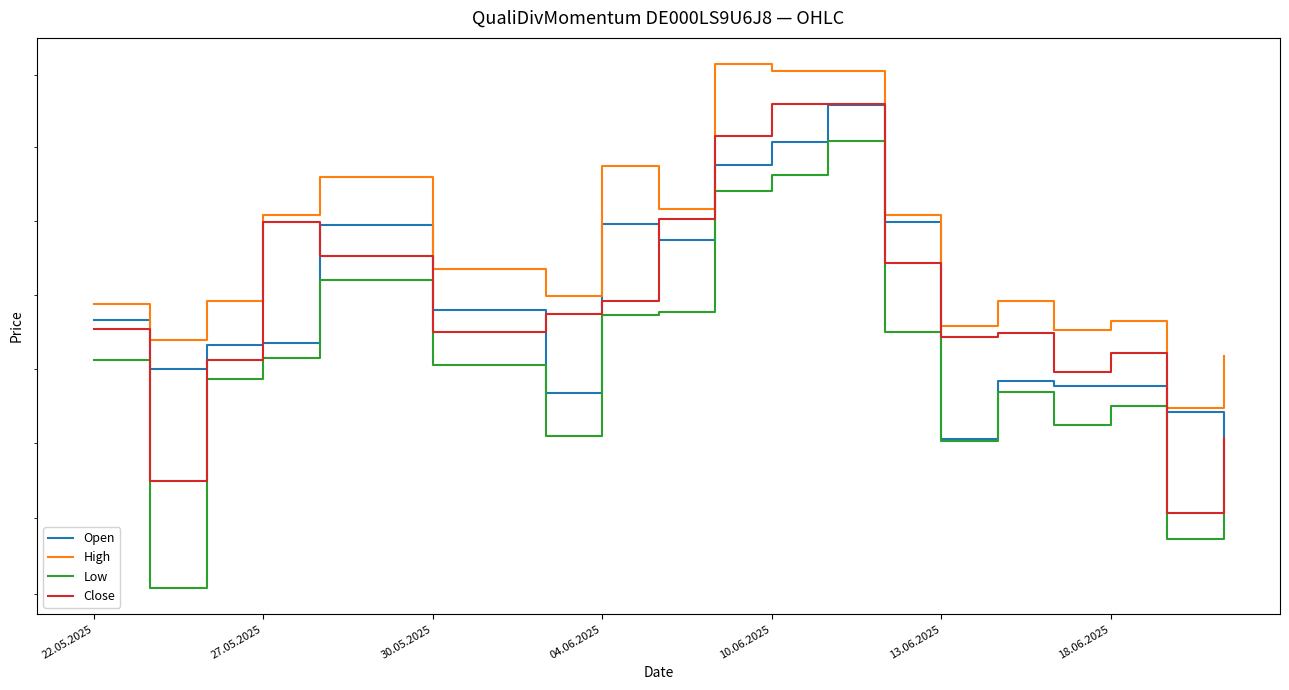

What is the spread (max minus min) of values at 11?

866